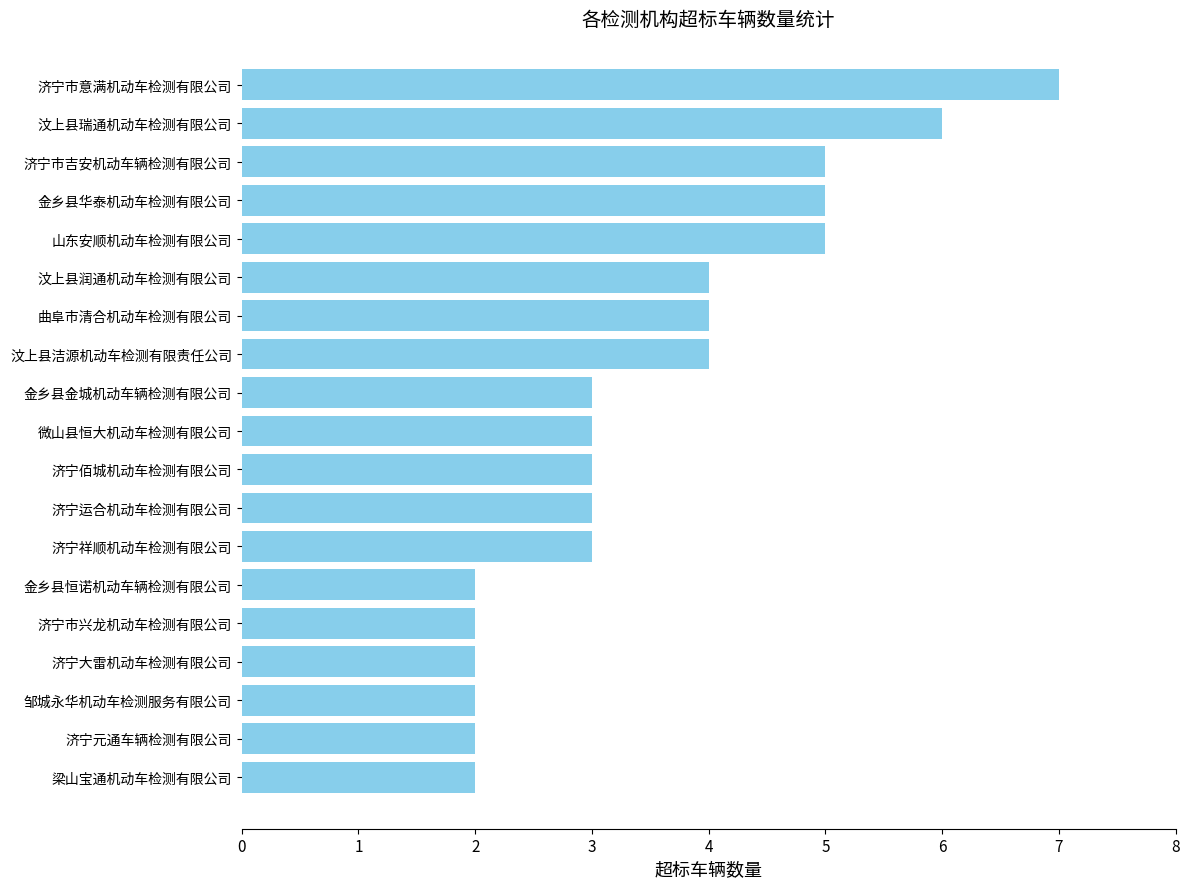

Approximately how many times larger is the value at 济宁祥顺机动车检测有限公司 compared to 山东安顺机动车检测有限公司?

0.6